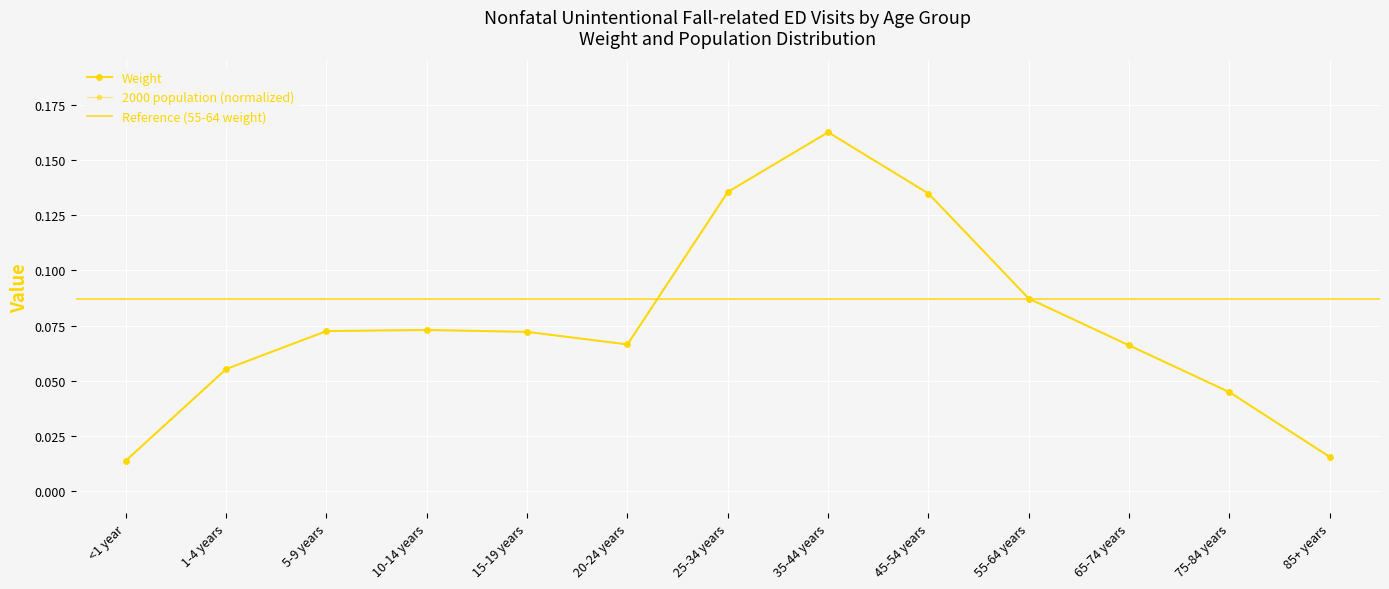

Which series has the widest spread of values?

Weight